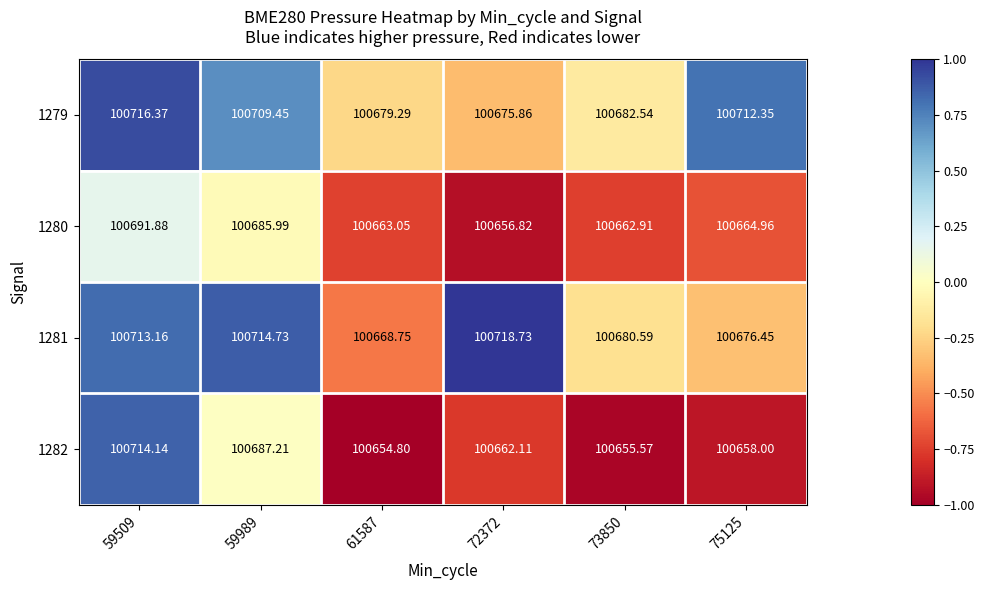

How many categories are shown in the chart?

6